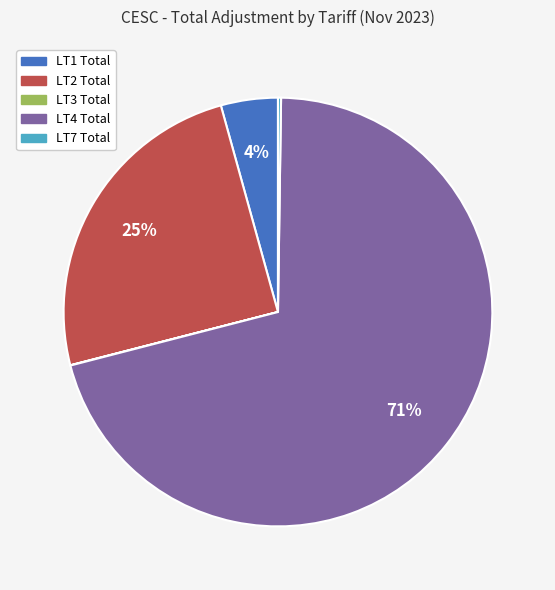

To the nearest percent, what is the average slice percentage?

20%